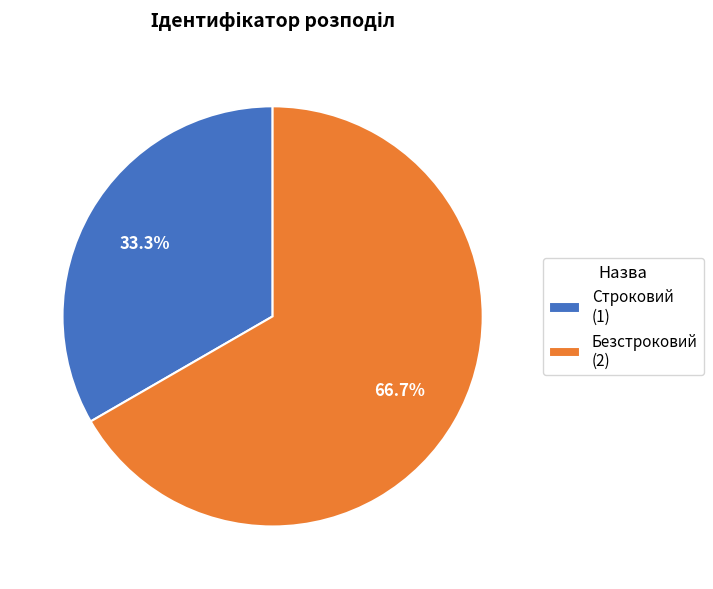

What is the smallest slice in the pie chart?

Строковий